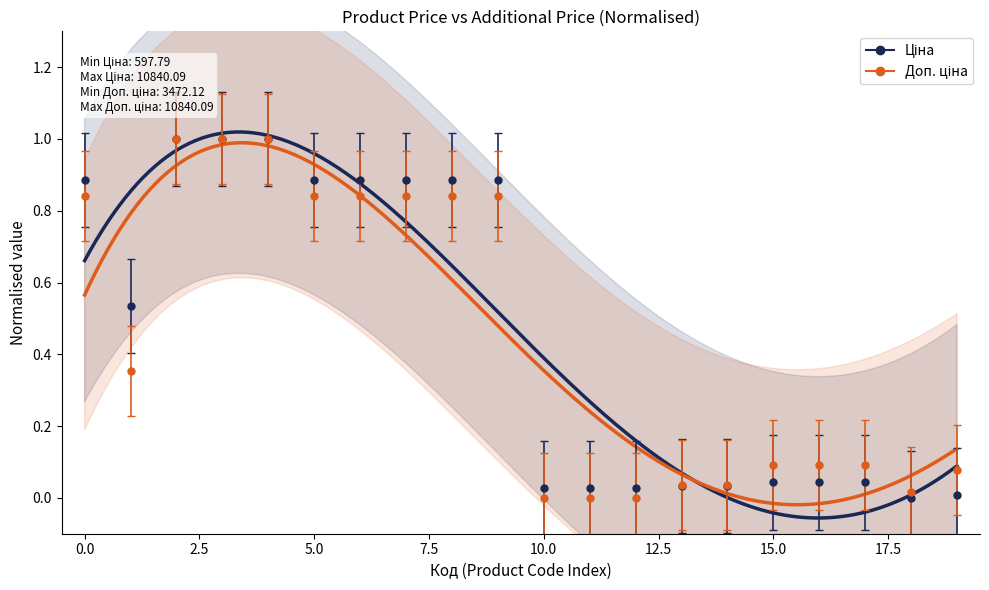

True or false: Ціна has a value of 1.5 at 285102219.

False